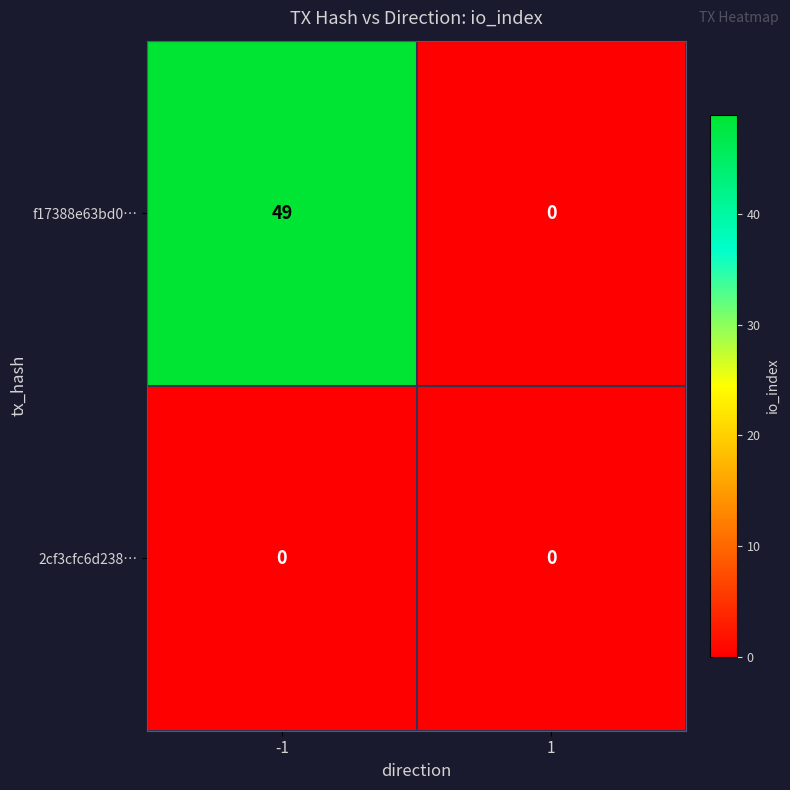

What is the sum of the f17388e63bd0… values at -1 and 1?

49